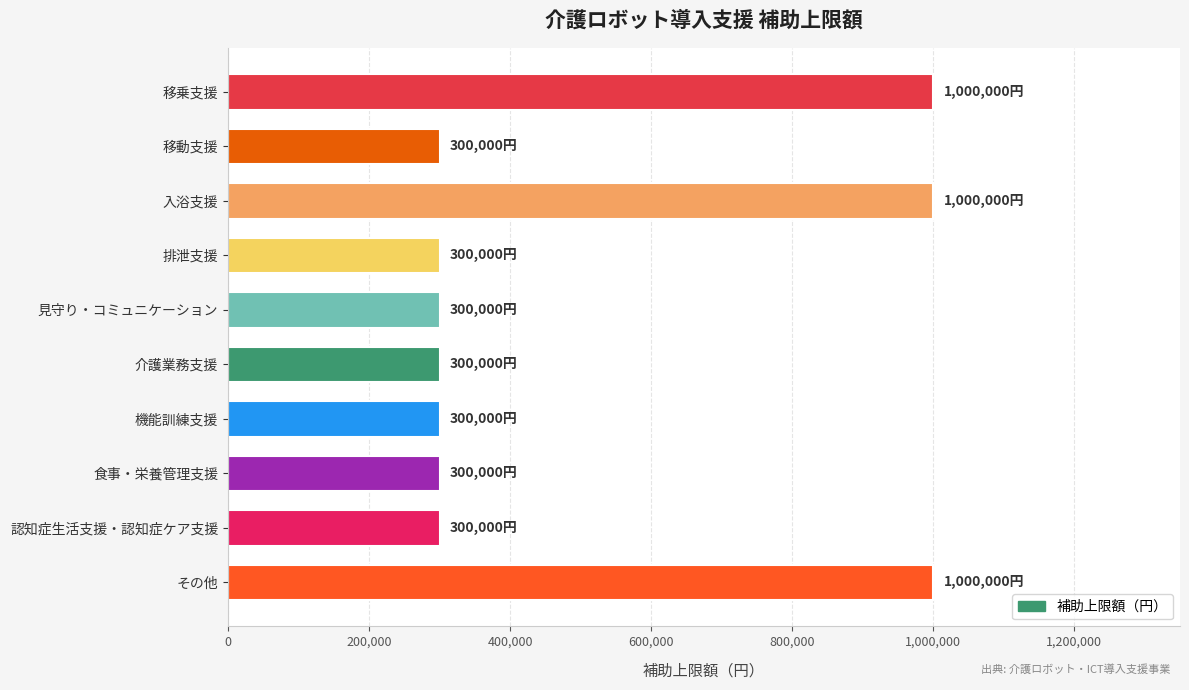

Approximately how many times larger is the value at 介護業務支援 compared to 移動支援?

1.0